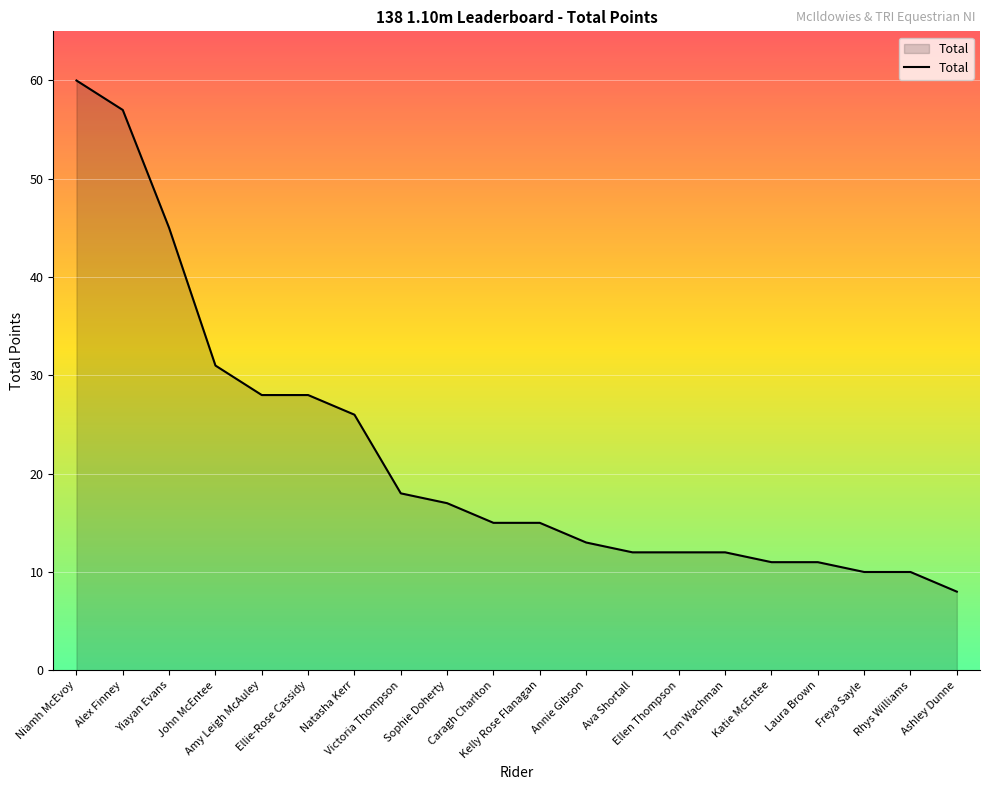

What is the smallest value displayed?

8